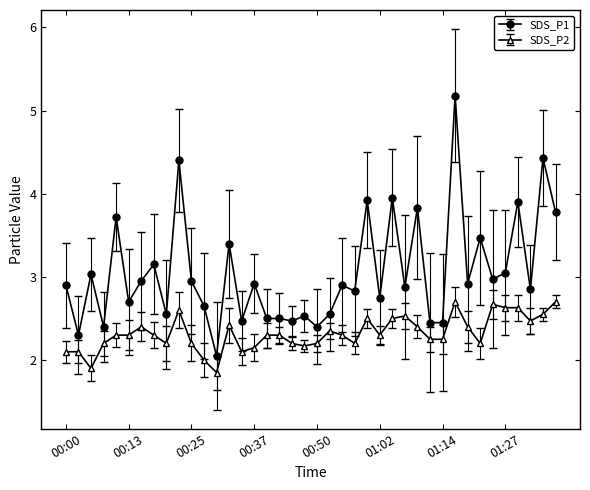

What is the highest value of the SDS_P2 series?

2.7